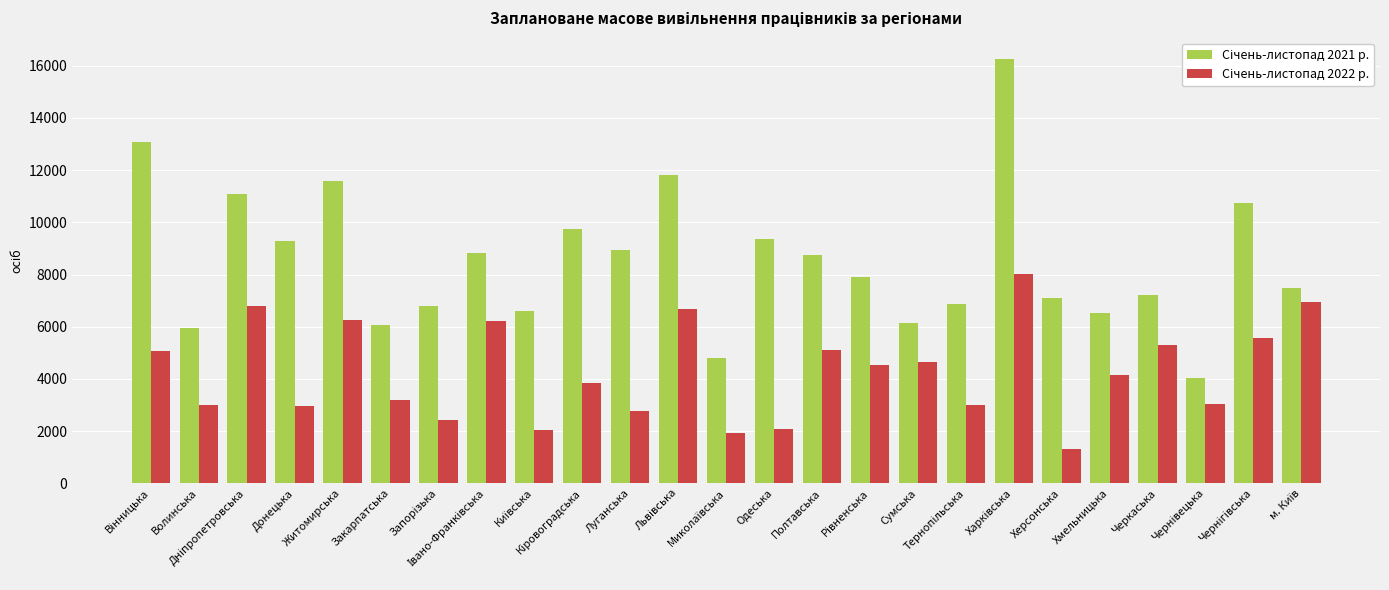

What is the maximum value shown in the chart?

16264